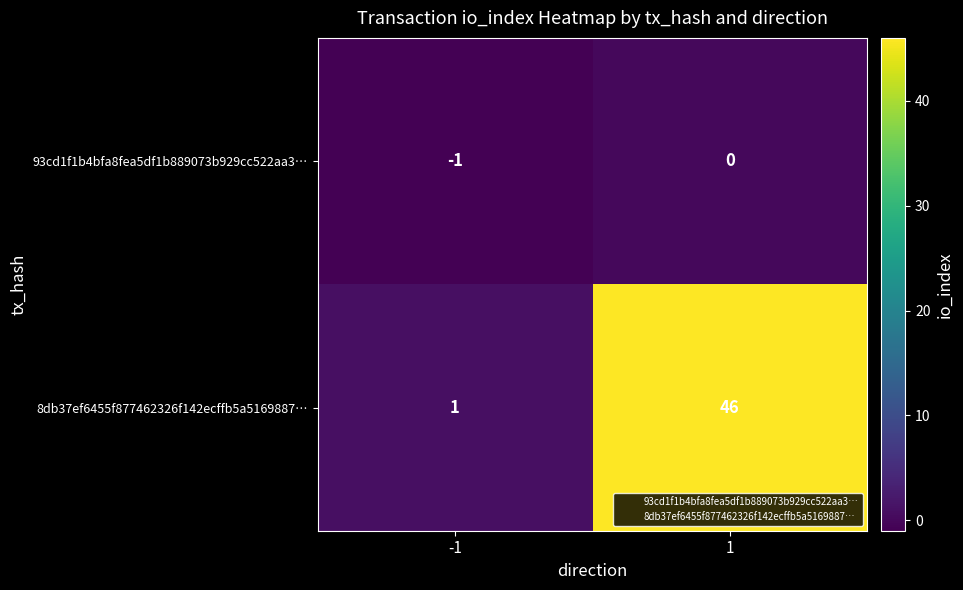

Which category has the highest value across all series?

1